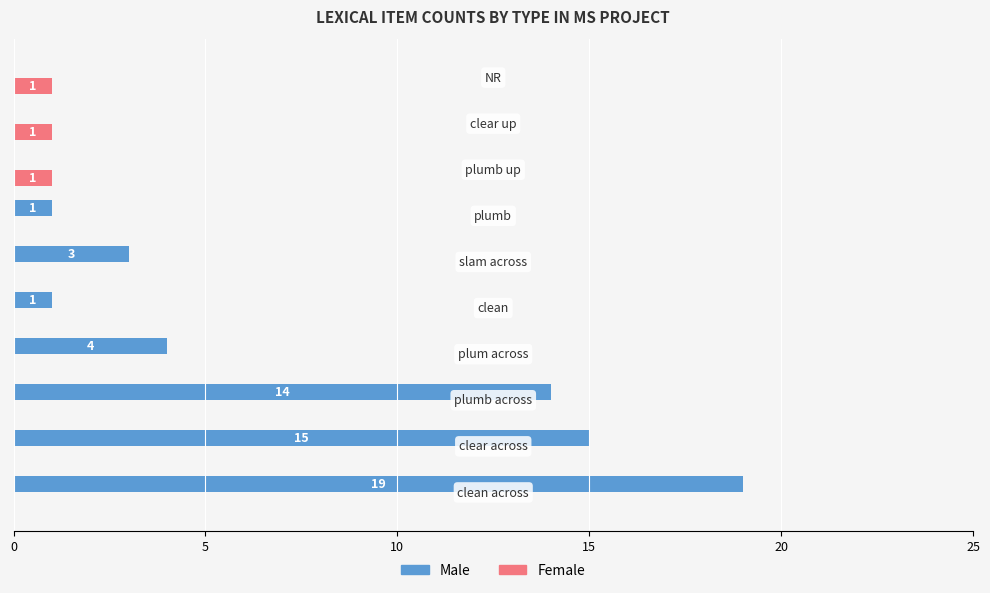

What is the highest value of the Male series?

19